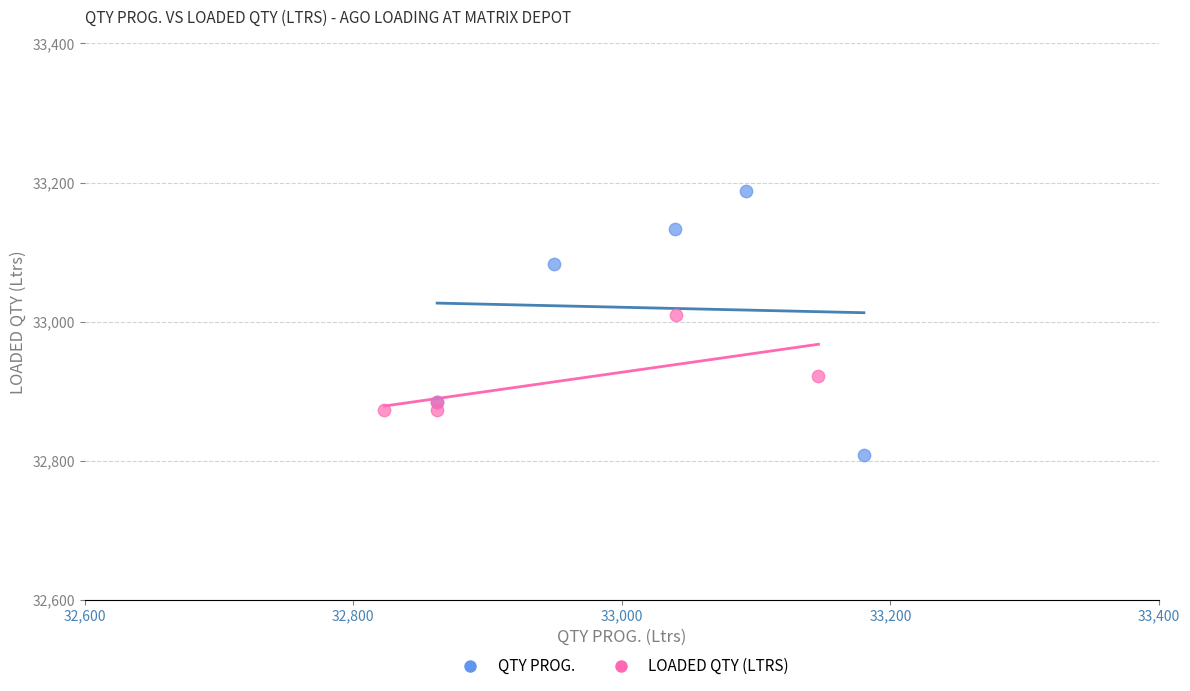

Which series reaches the maximum Y coordinate?

QTY PROG.